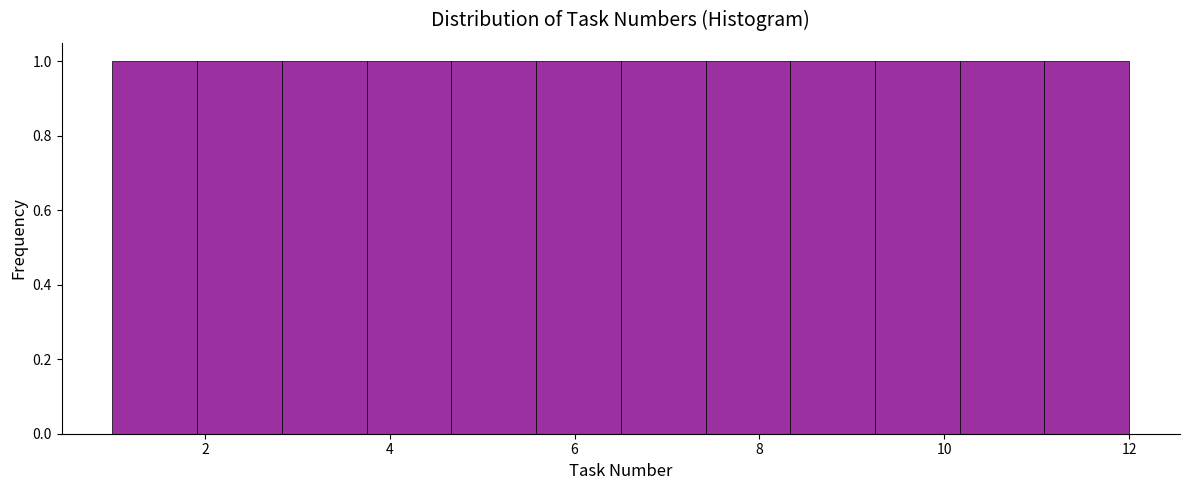

Reading left to right, list every bar in this chart as the range it spans on the x-axis followed by its height. Neither the bar edges nor the heights are printed on the chart, so give them approximately, as read against the axes.

1.0 to 2.0: 1
2.0 to 2.8: 1
2.8 to 3.8: 1
3.8 to 4.6: 1
4.6 to 5.6: 1
5.6 to 6.6: 1
6.6 to 7.4: 1
7.4 to 8.4: 1
8.4 to 9.2: 1
9.2 to 10.2: 1
10.2 to 11.0: 1
11.0 to 12.0: 1